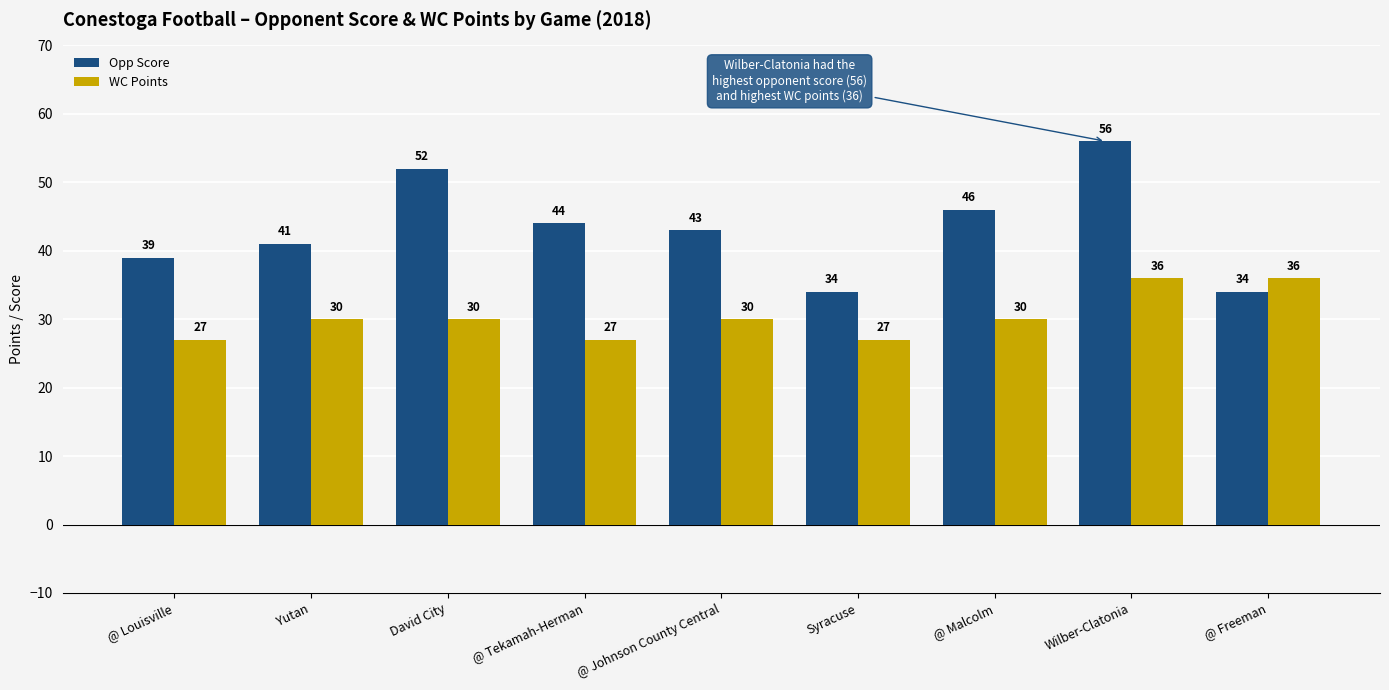

Is the value of Opp Score at @ Freeman greater than the value of WC Points at @ Tekamah-Herman?

Yes